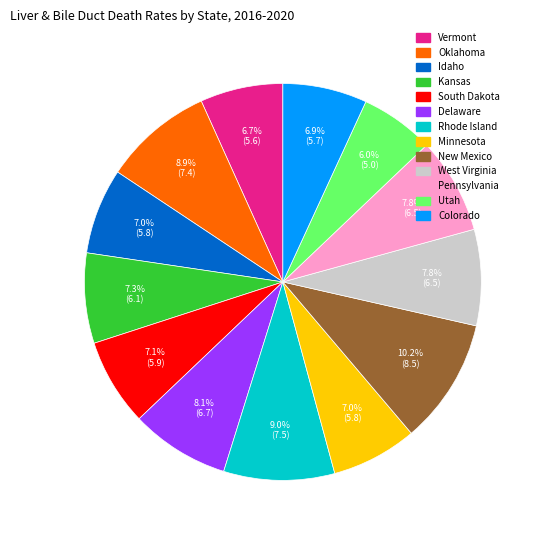

Is there a majority slice in this chart?

No